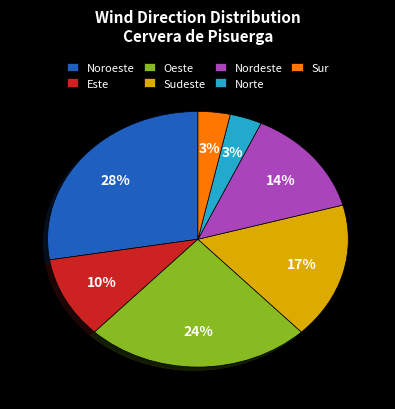

Is the sum of Noroeste and Nordeste greater than half?

No